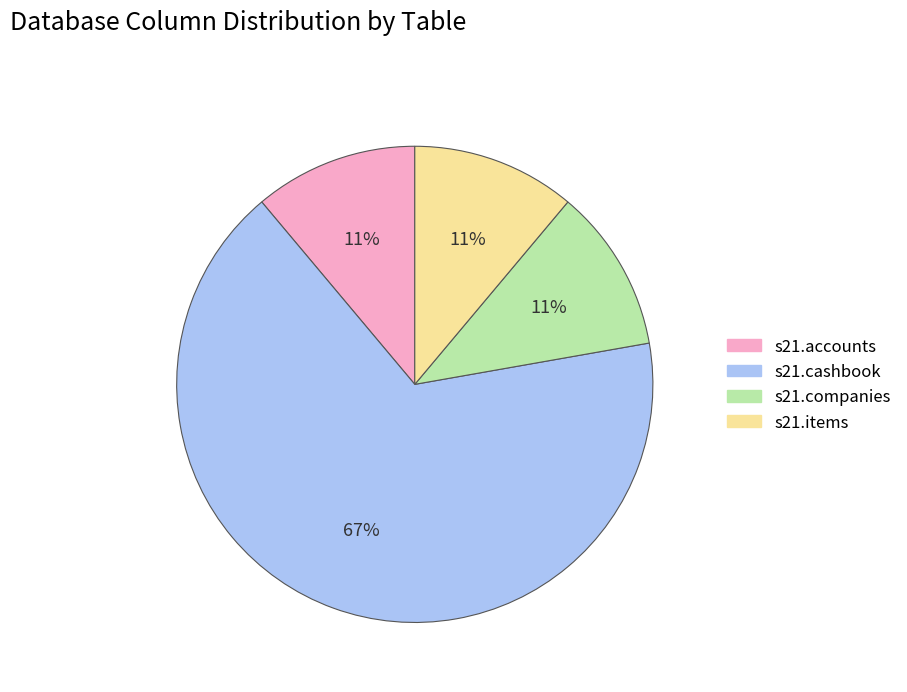

Is there any slice that represents more than half of the pie?

Yes